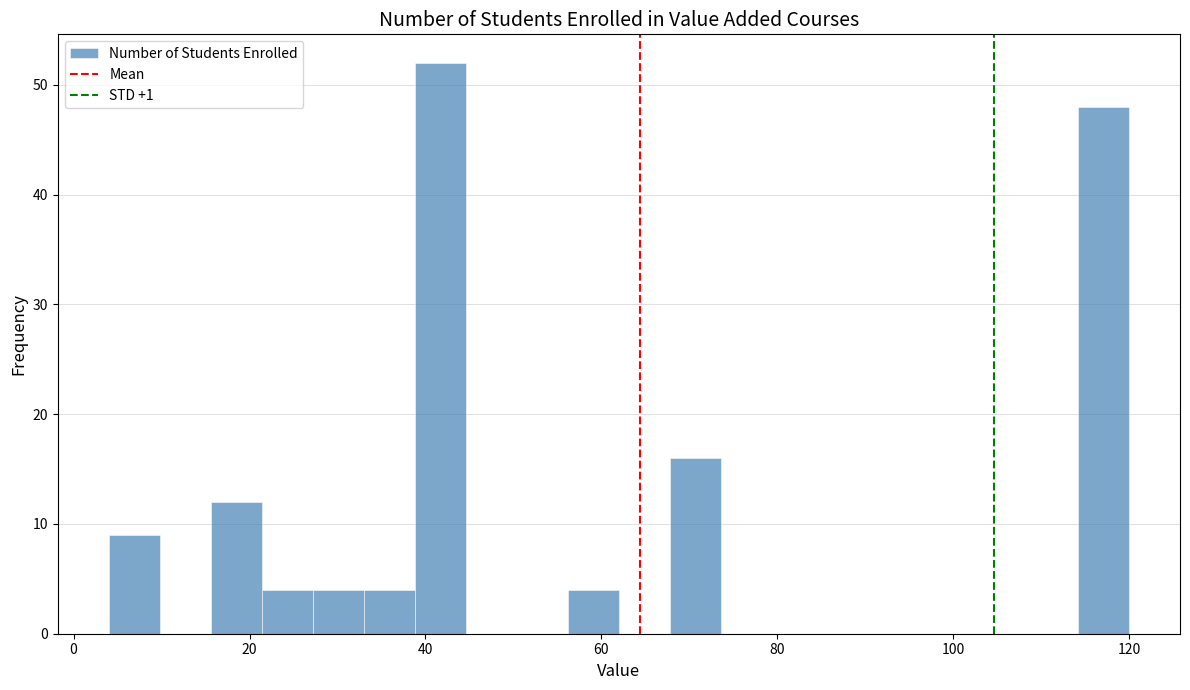

Around what value on the x-axis is the tallest bar? Give the approximate position of its centre, as read against the axis.

42